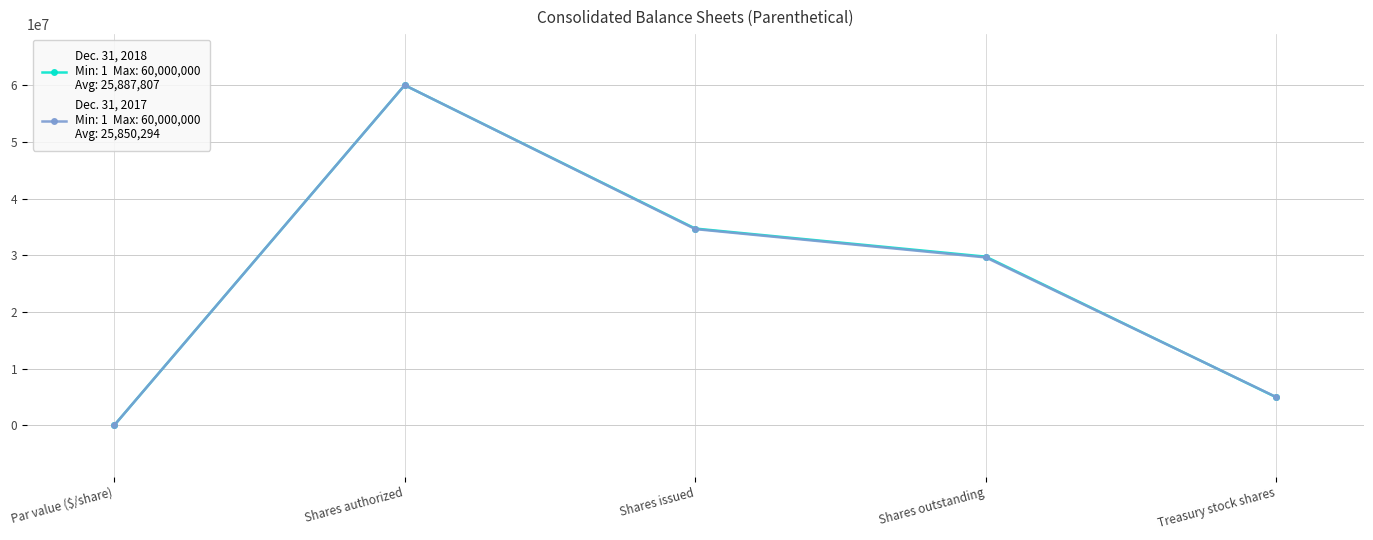

At which category is the sum across all series the highest?

Shares authorized